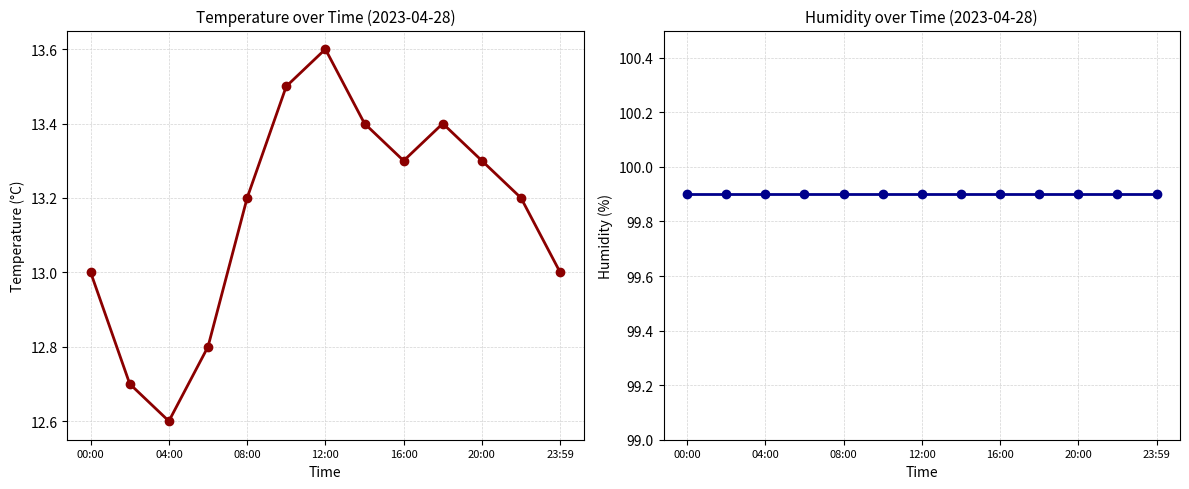

Which series changed the most between 9 and 12?

temperature